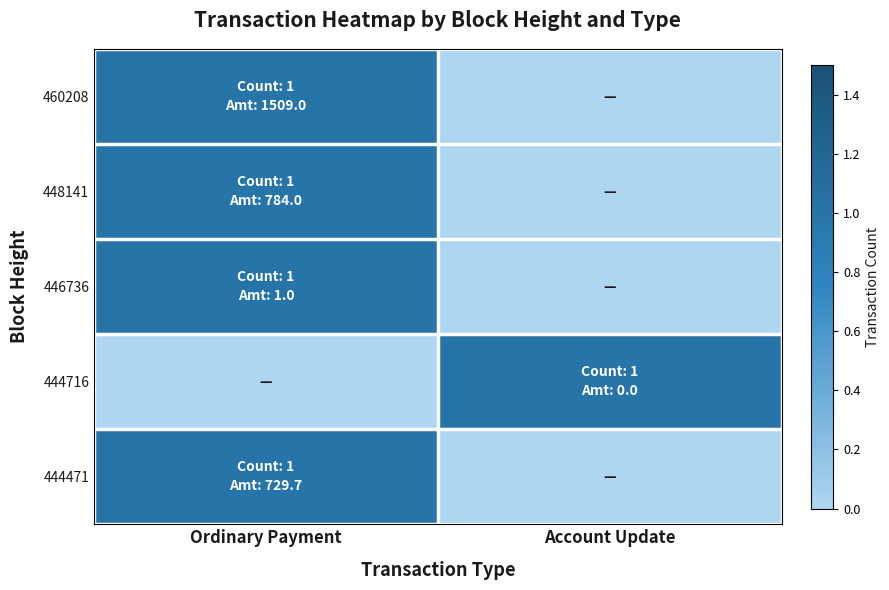

Count the number of data series in this chart.

5